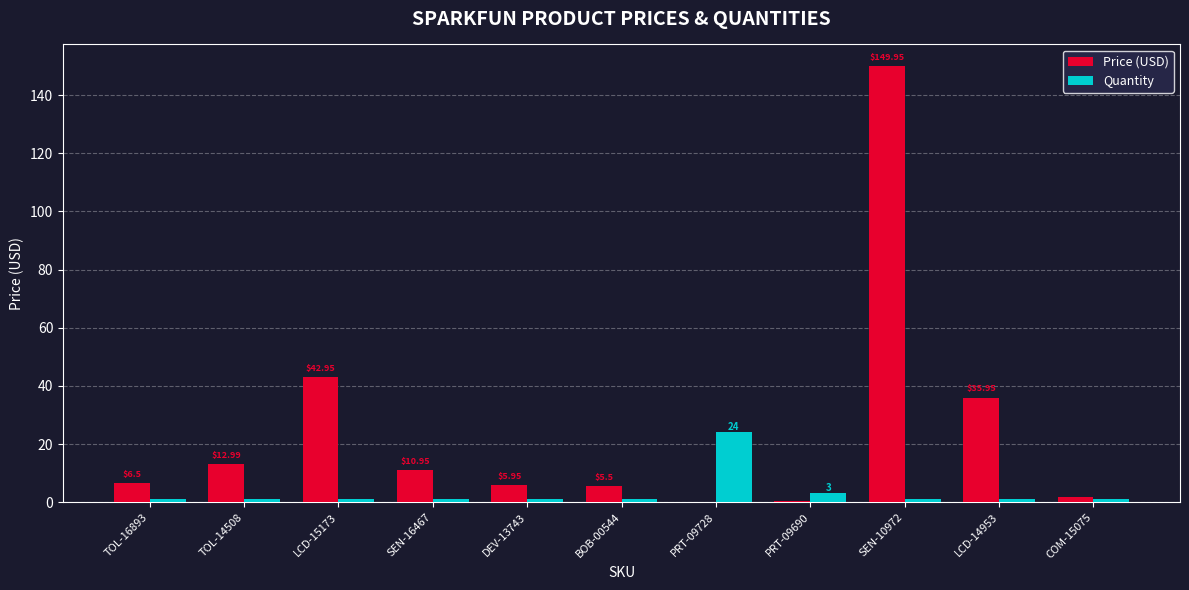

Which series has the largest total across all categories?

Price (USD)